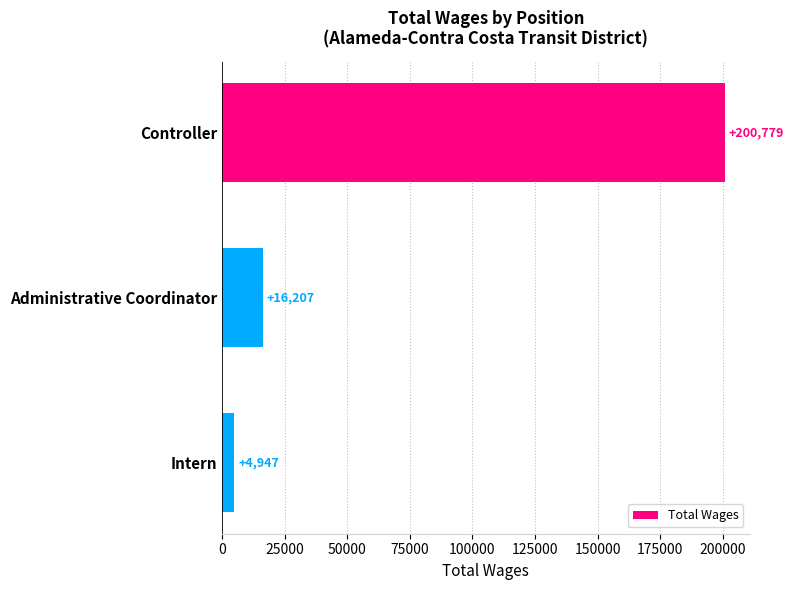

What is the smallest value displayed?

4947